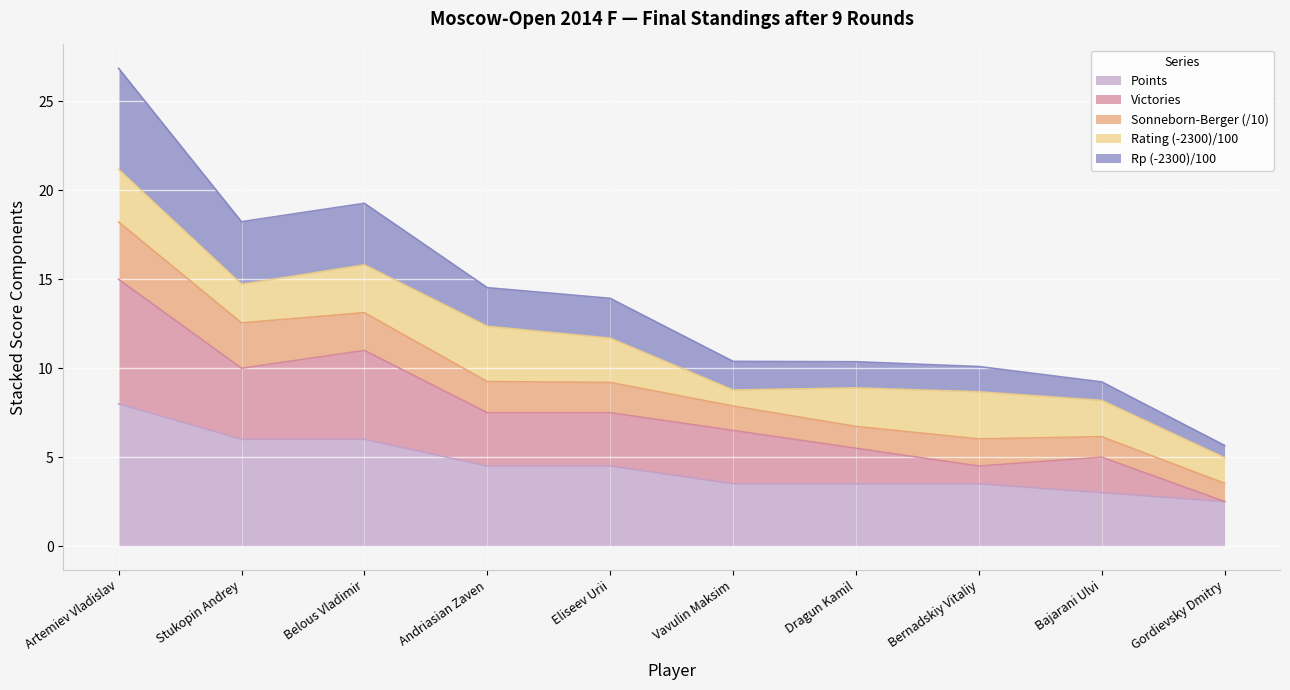

Which category has the highest value in the Points series?

Artemiev Vladislav